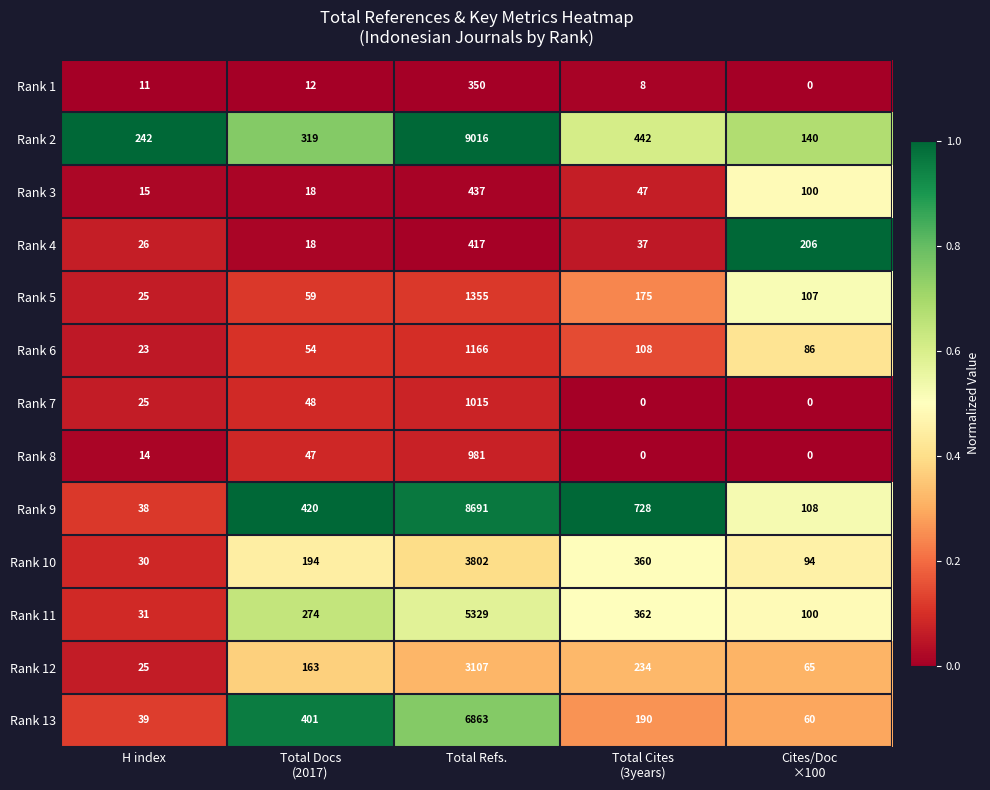

The Rank 5 series shows 39 at H index. True or false?

False